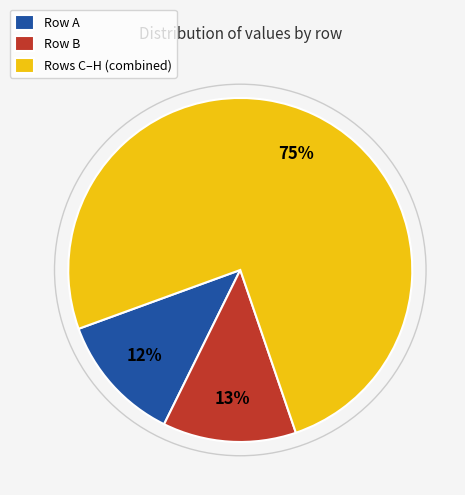

To the nearest percent, what is the average slice percentage?

33%